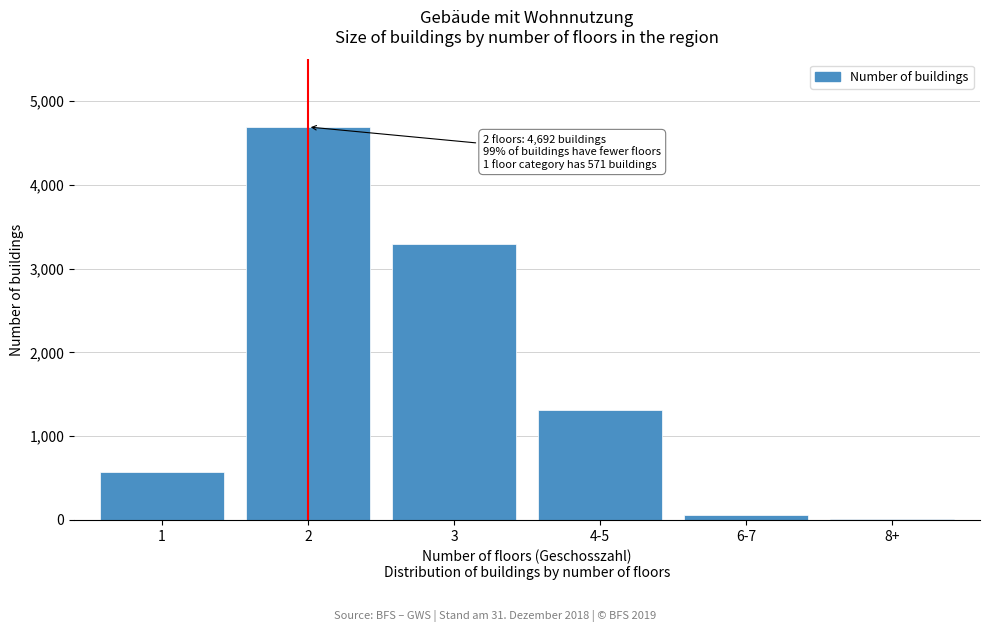

Reading right to left, what are all the values shown in this chart?

8+=9	6-7=56	4-5=1311	3=3300	2=4692	1=571